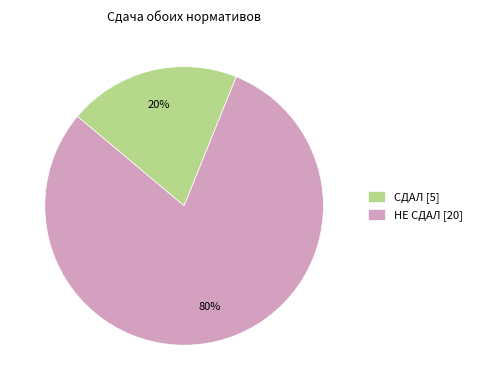

Which category accounts for the majority?

НЕ СДАЛ